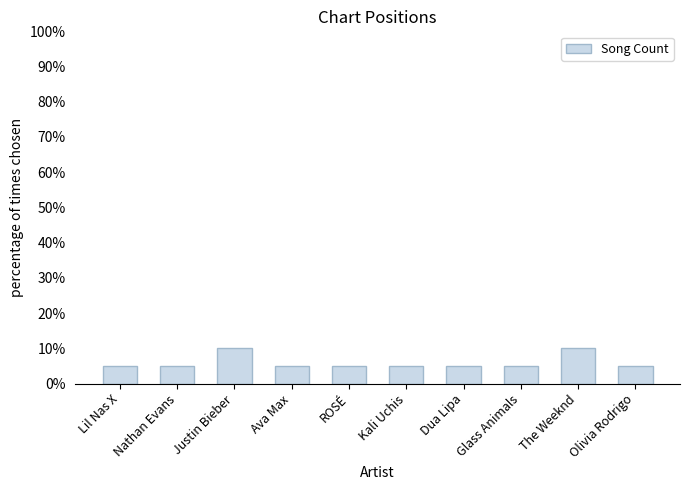

Does the chart contain any negative values?

No